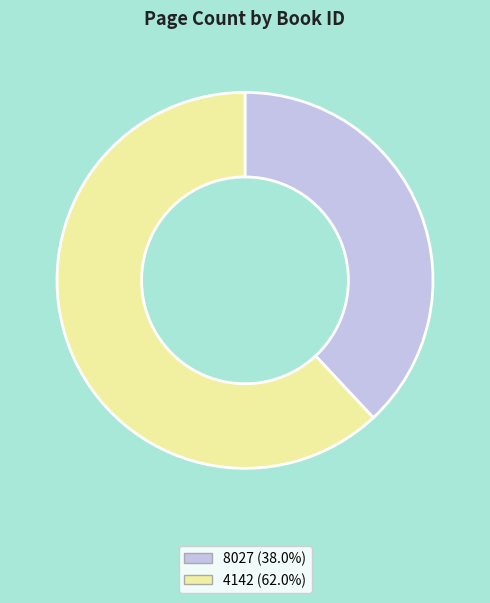

Is the sum of 4142 (62.0%) and 8027 (38.0%) greater than half?

Yes